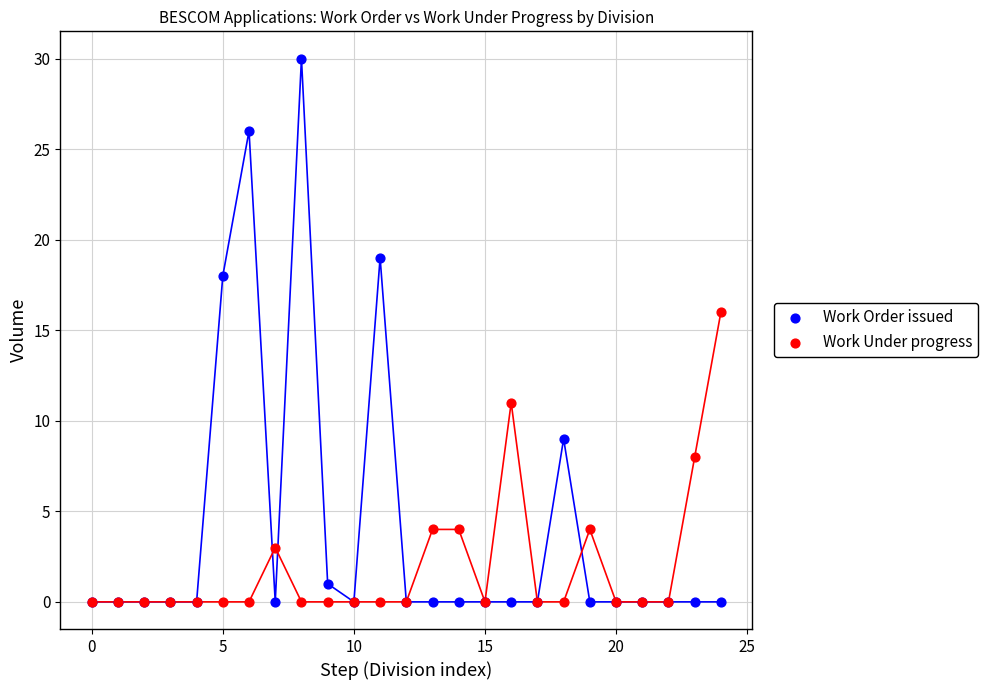

In the Work Order issued series, what Y value is closest to 15?

18